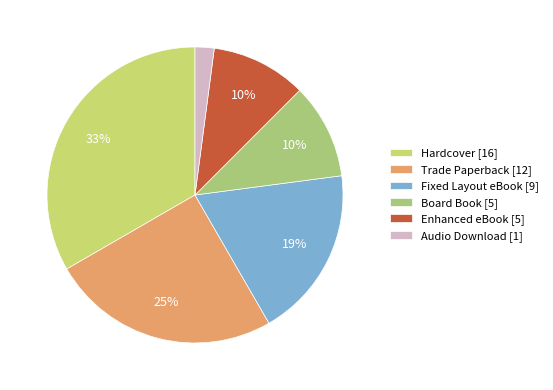

How much of the chart is everything except Trade Paperback?

75.0%